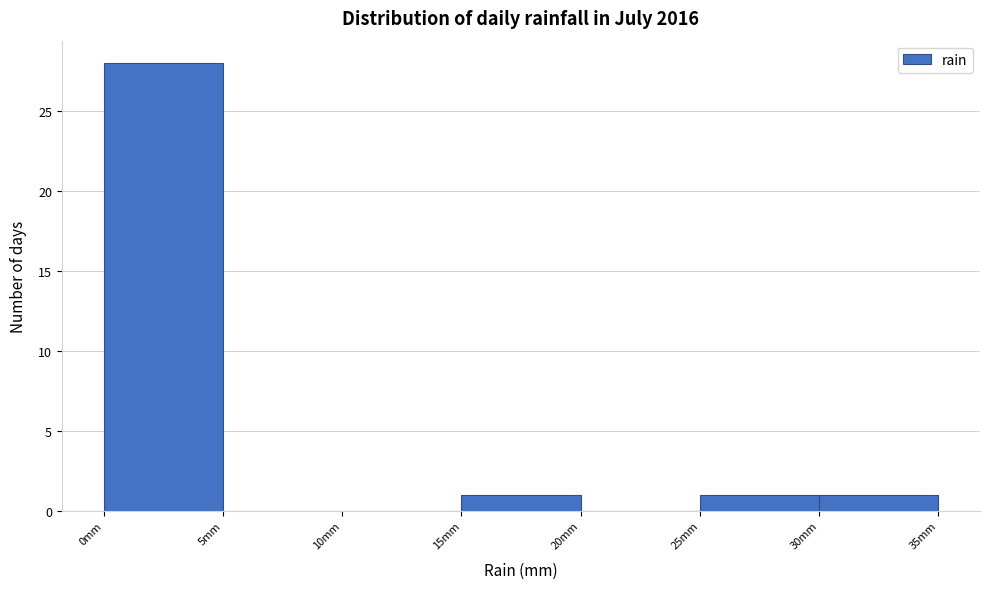

Reading left to right, list every bar in this chart as the range it spans on the x-axis followed by its height. The values are not printed on the chart, so give them approximately, as read against the axis.

0 to 5: 28
5 to 10: 0
10 to 15: 0
15 to 20: 1
20 to 25: 0
25 to 30: 1
30 to 35: 1